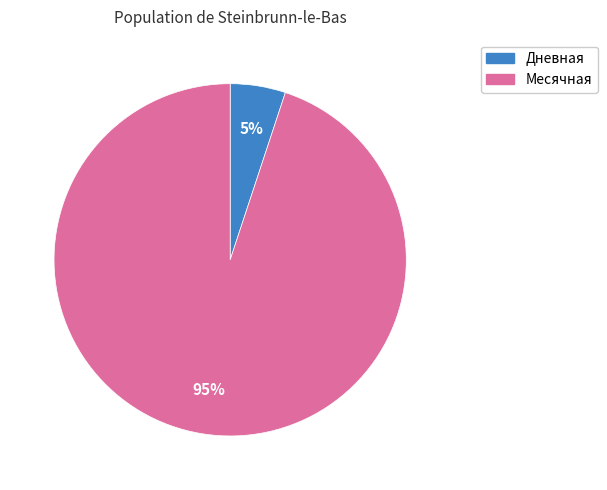

Does any single category account for the majority?

Yes